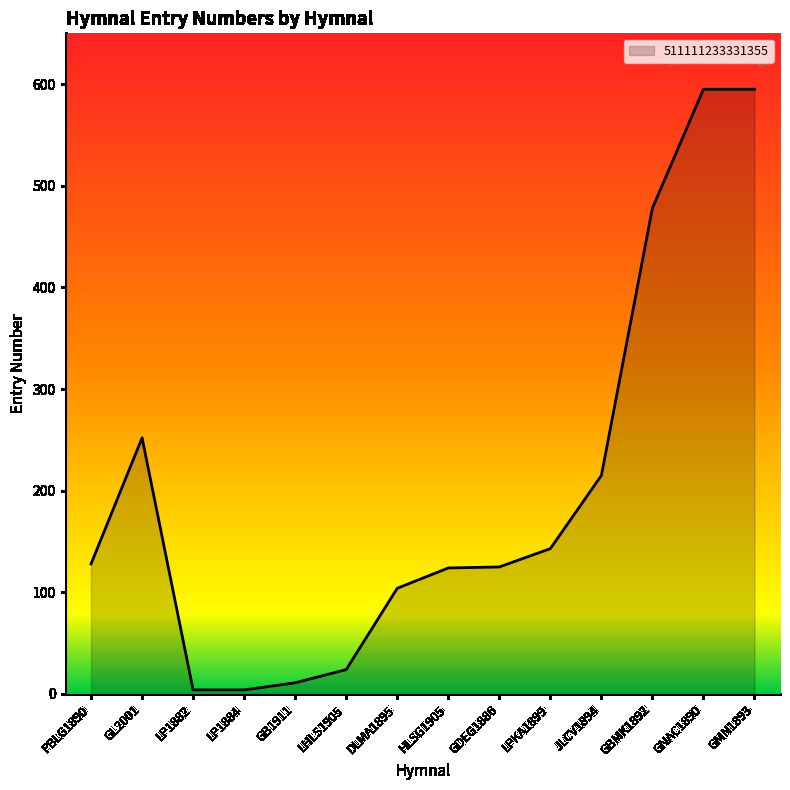

What is the sum of all values?

2802